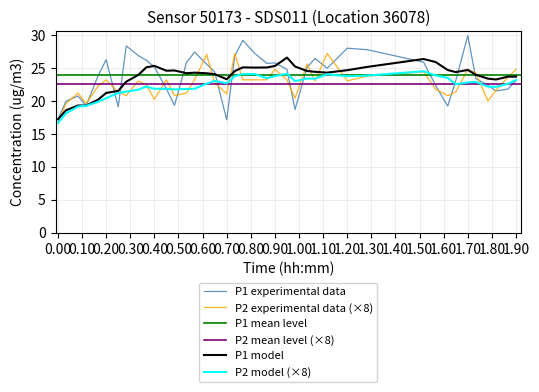

What is the lowest value of the P1 experimental data series?

17.1